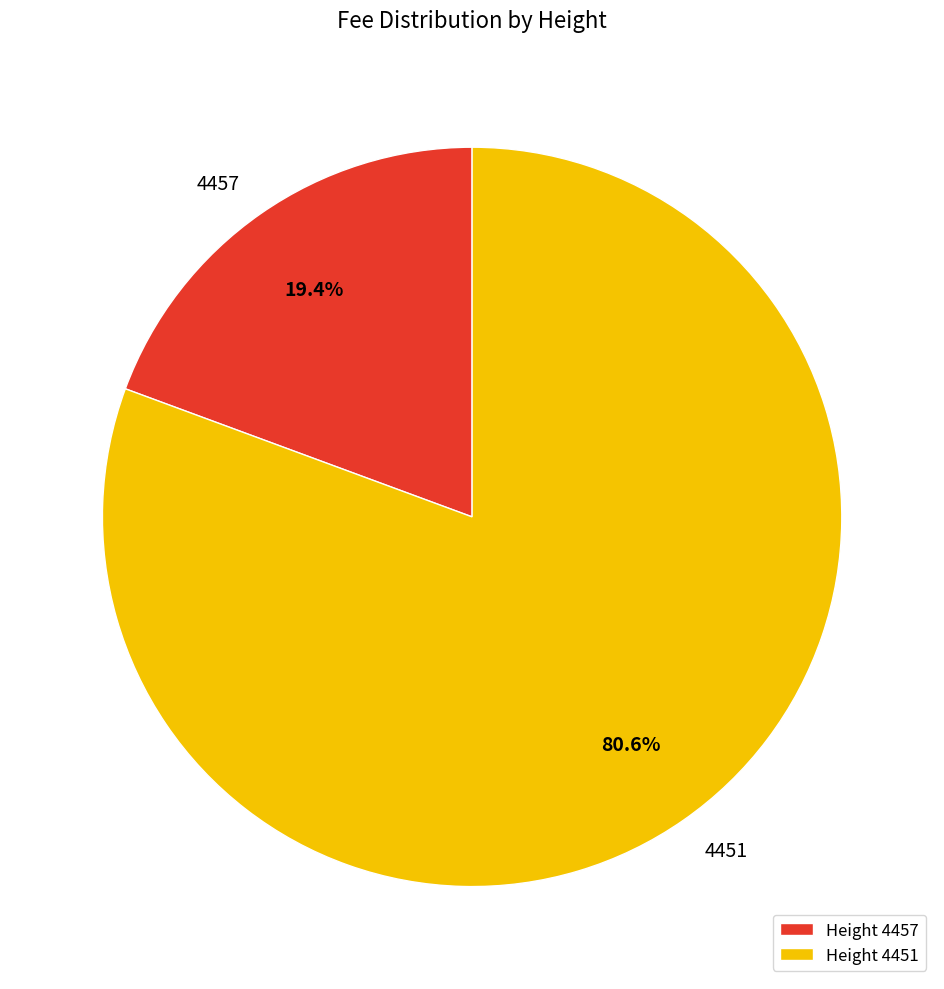

The 4451 slice represents 81% of the pie. True or false?

True